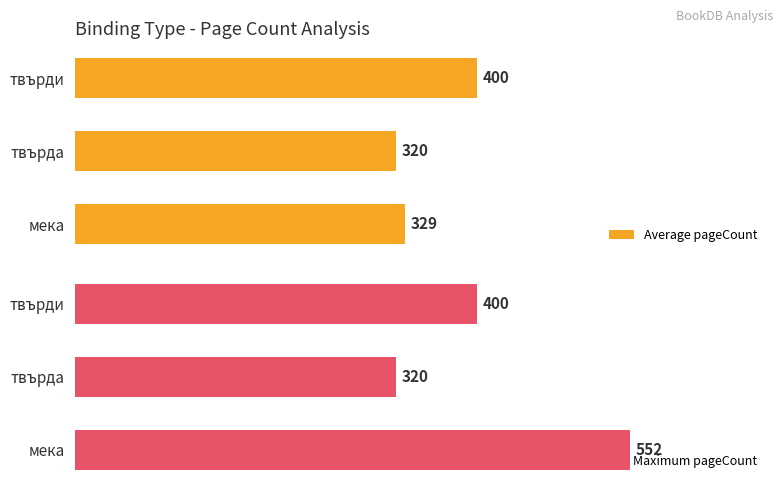

At which label does Average pageCount reach its peak?

твърди